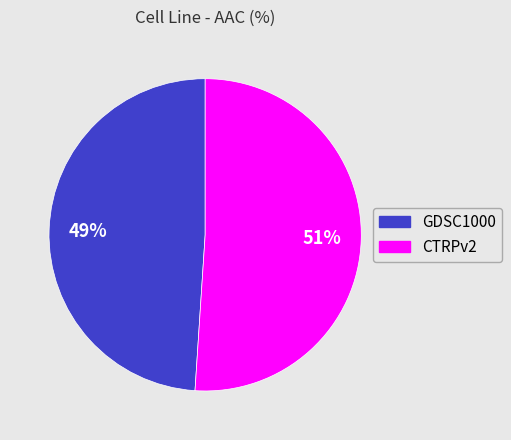

The CTRPv2 slice represents 44% of the pie. True or false?

False